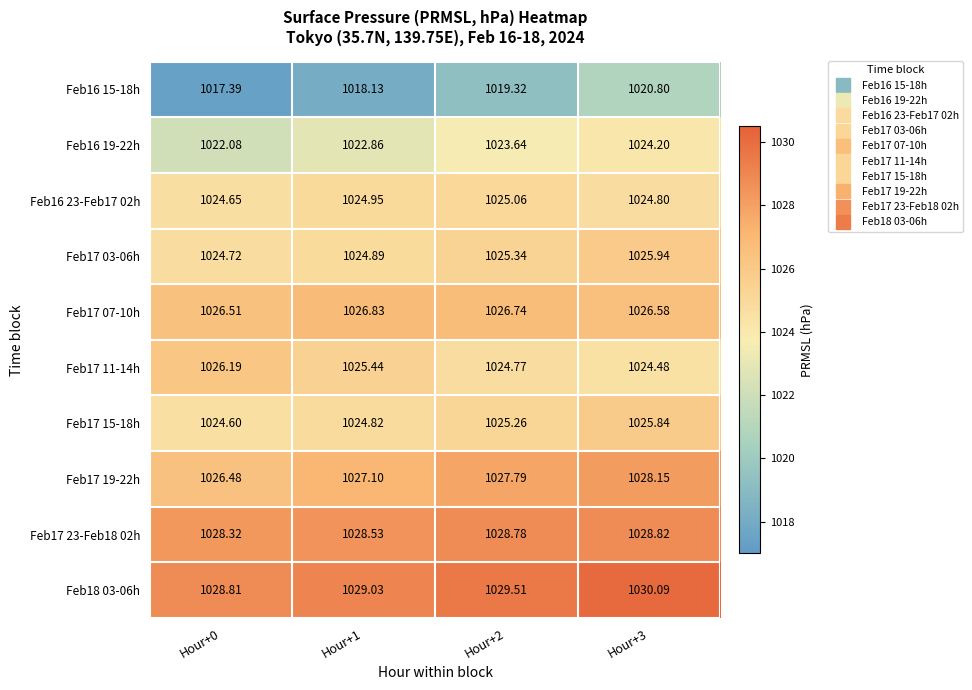

What is the greatest value displayed?

1030.1